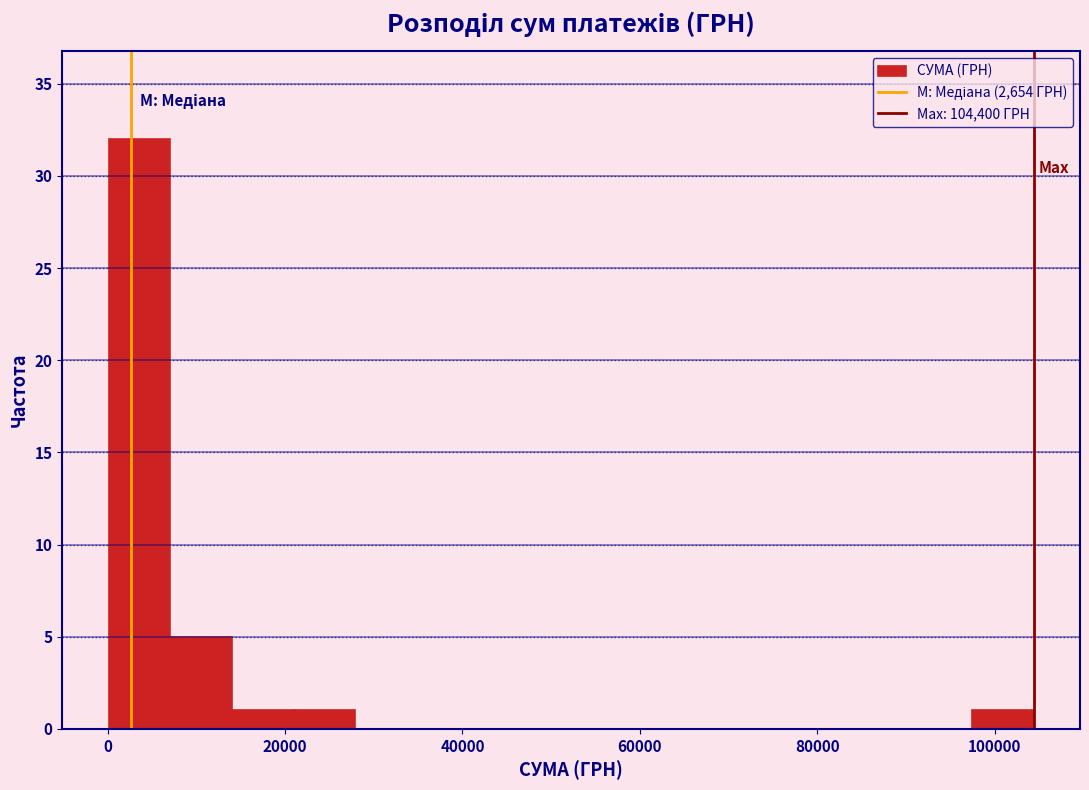

Around what value on the x-axis is the tallest bar? Give the approximate position of its centre, as read against the axis.

4000